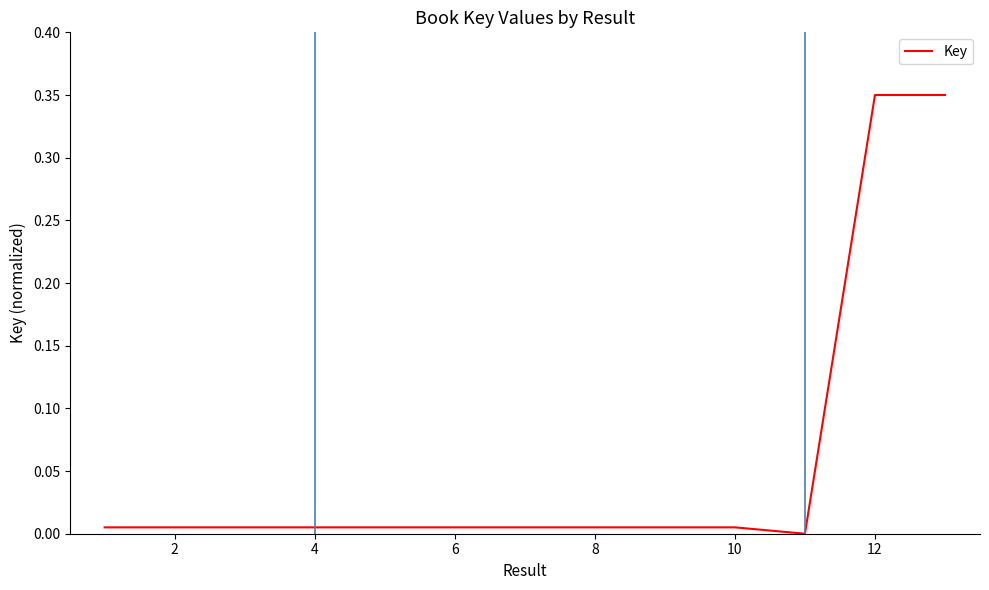

Is this an area chart (filled region under the line)?

No